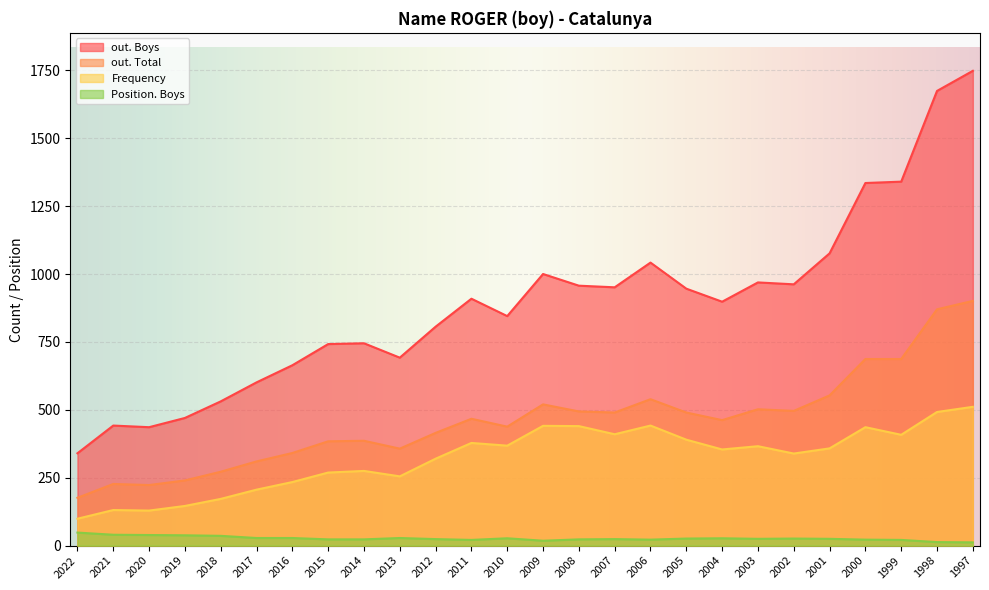

What is the maximum value for out. Total?

901